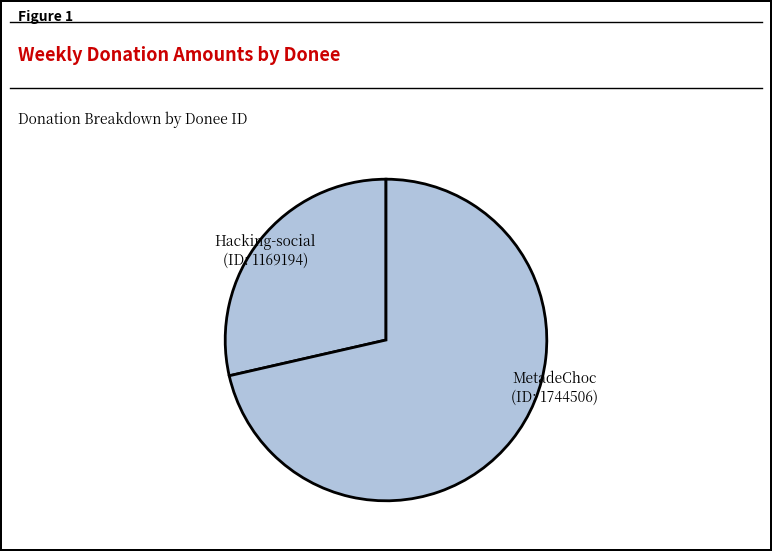

Which slice represents more than half of the pie?

MetadeChoc (ID: 1744506)